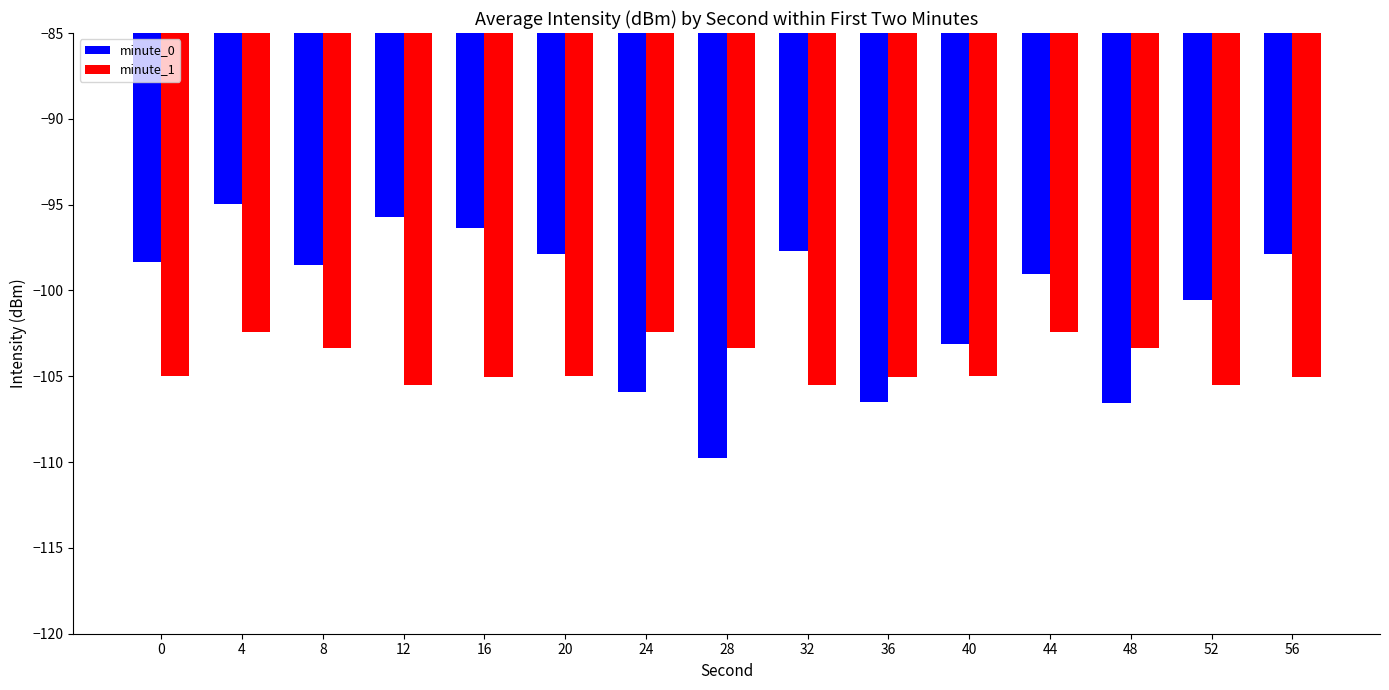

Which category has the lowest value in the minute_0 series?

28